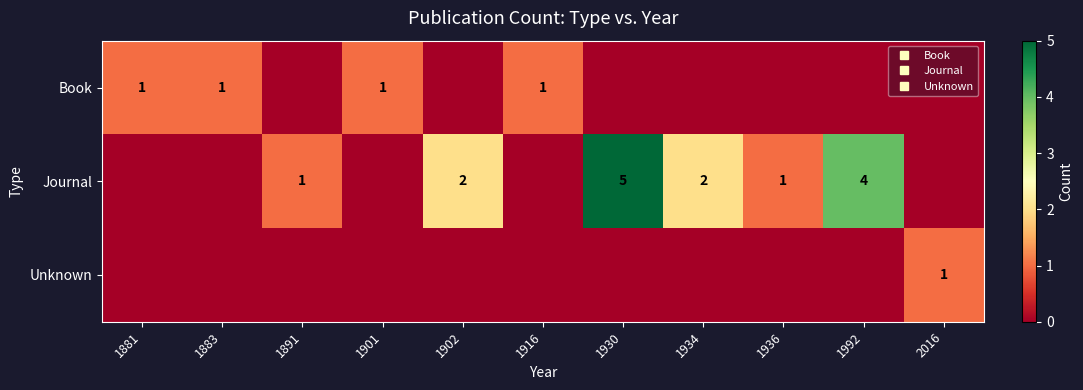

What is the difference between the highest and lowest values at 1902?

2